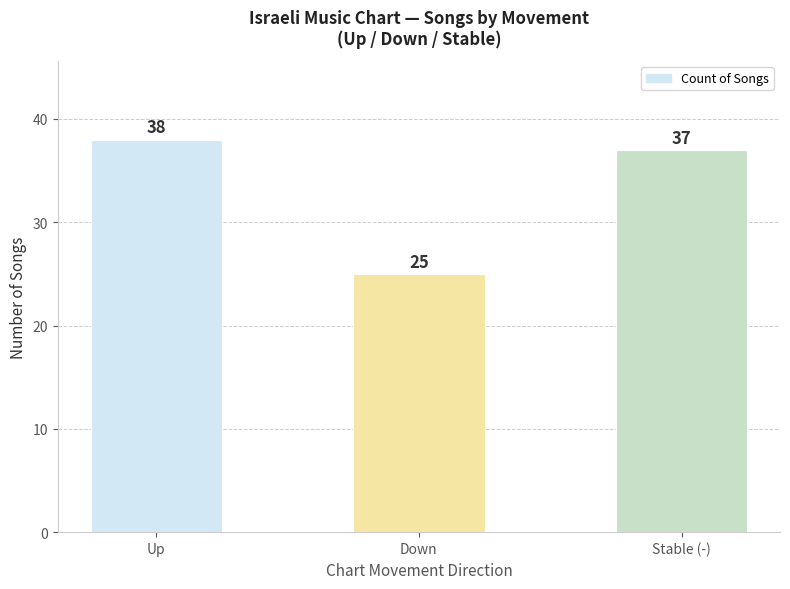

What is the difference between the maximum and minimum values?

13